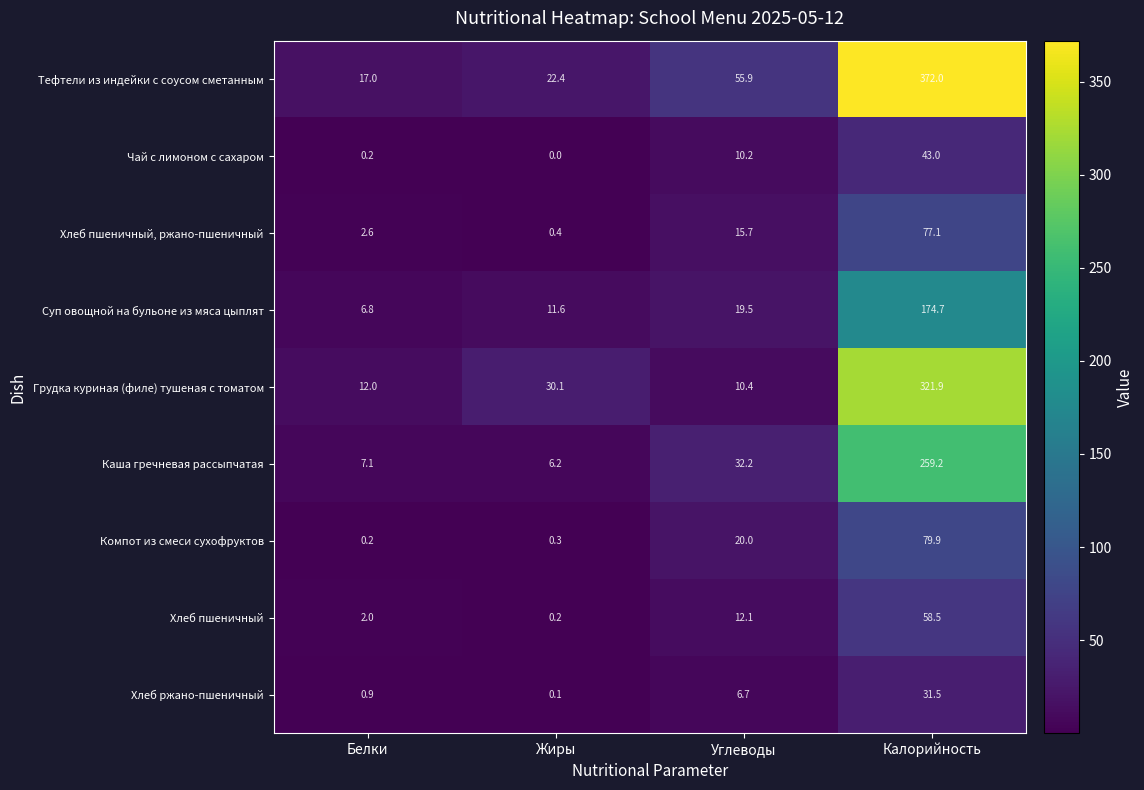

What is the sum of the Хлеб пшеничный values at Углеводы and Белки?

14.1